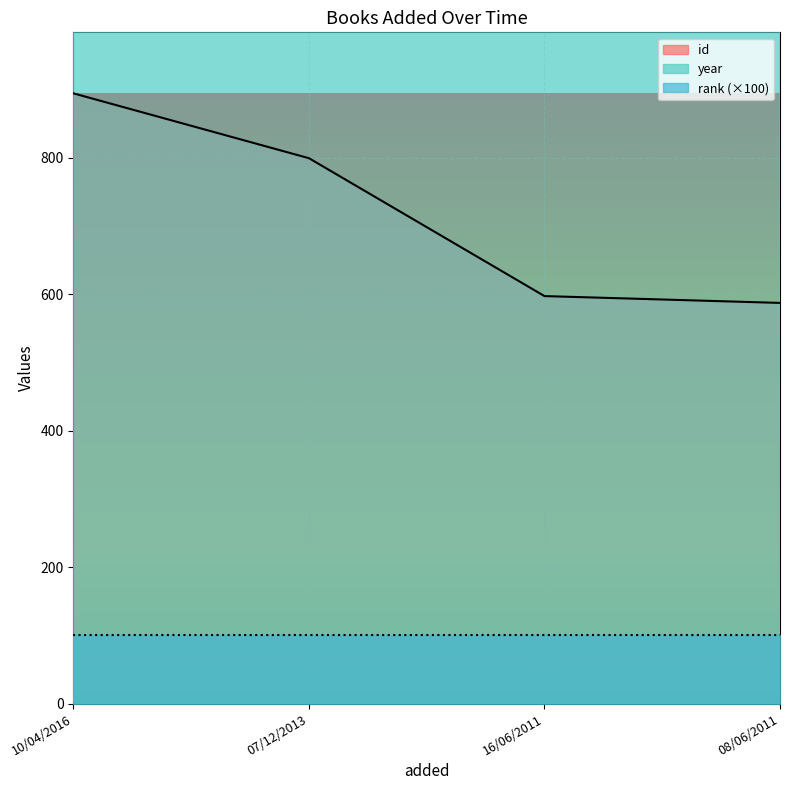

True or false: id has a value of 587 at 08/06/2011.

True